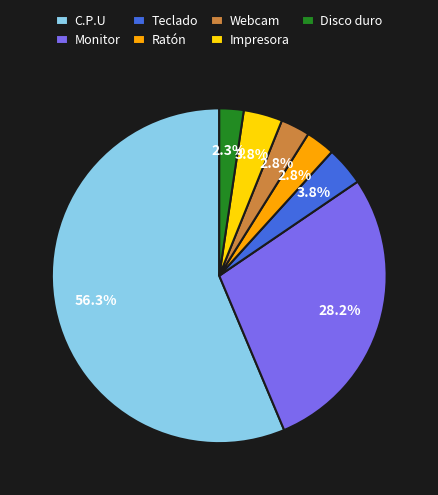

Does any single category account for the majority?

Yes